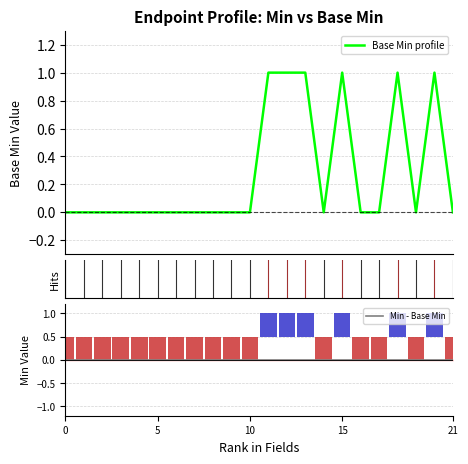

How many data points does each series have?

22